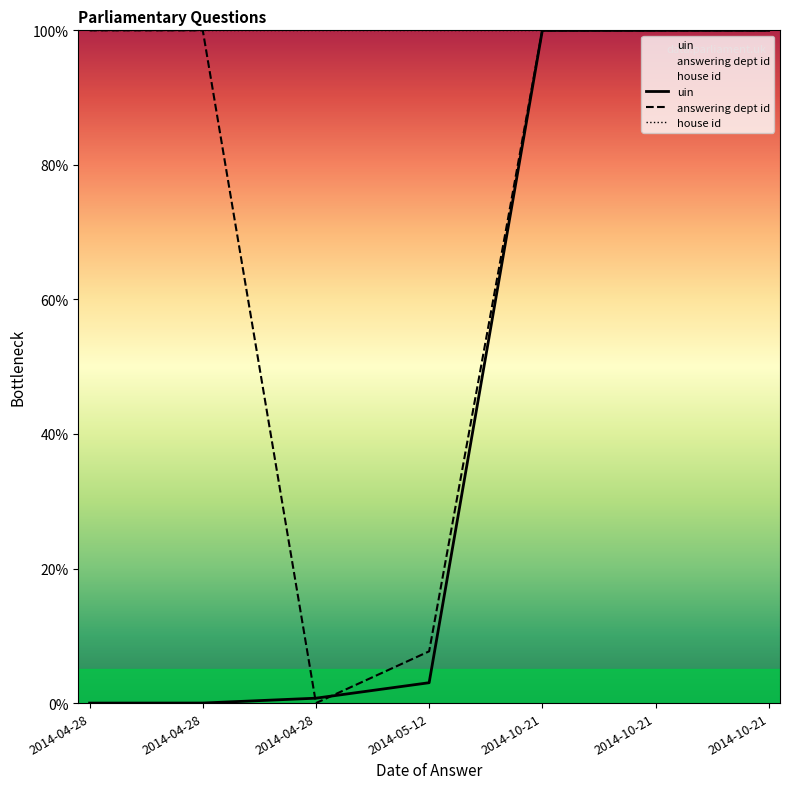

What is the sum of all house id values?

700.0